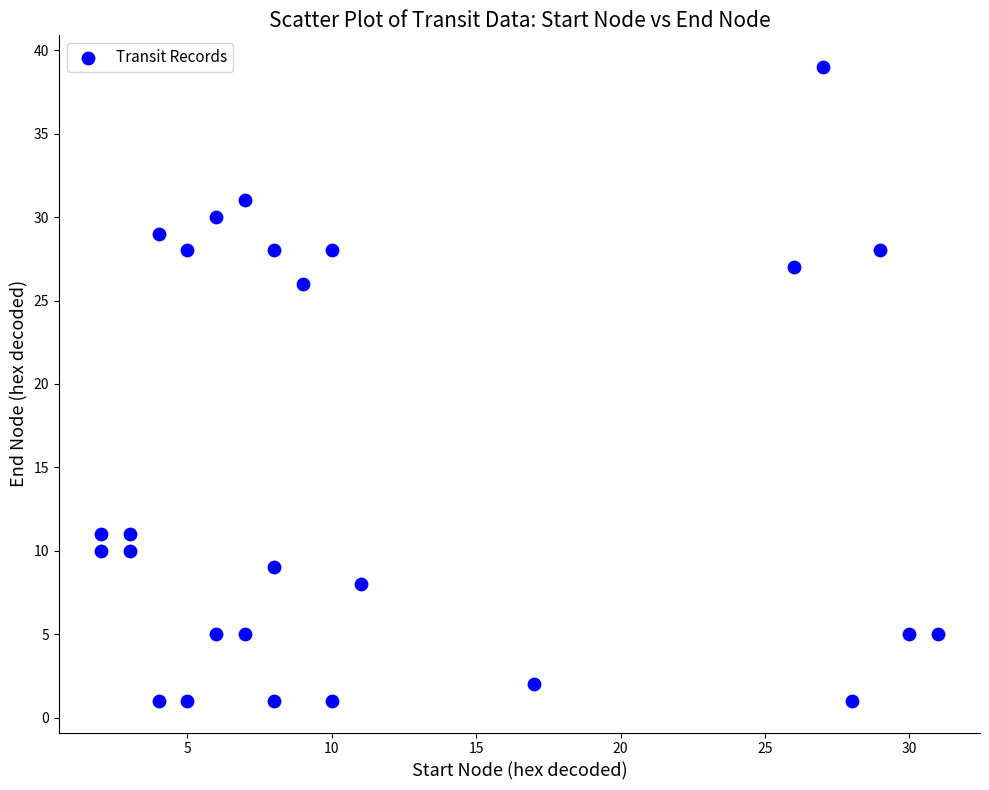

What Y value in the scatter plot is closest to 20?

26